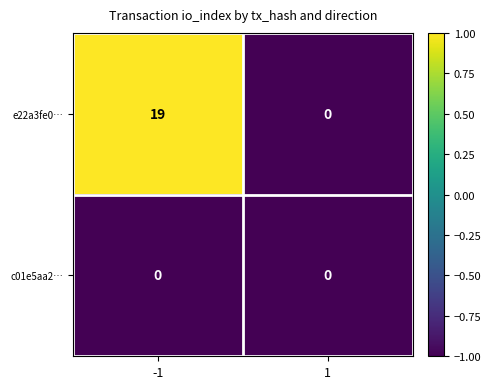

What is the difference between the highest and lowest values at -1?

19